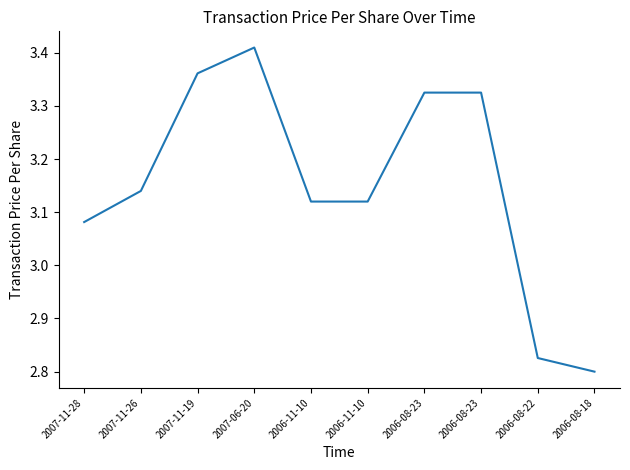

Rank the categories by value from highest to lowest.

2007-06-20, 2007-11-19, 2006-08-23, 2006-08-23, 2007-11-26, 2006-11-10, 2006-11-10, 2007-11-28, 2006-08-22, 2006-08-18